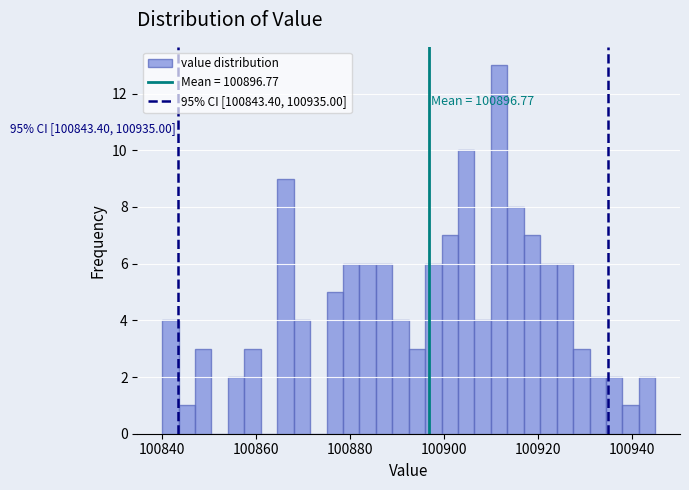

Around what value on the x-axis is the tallest bar? Give the approximate position of its centre, as read against the axis.

100912